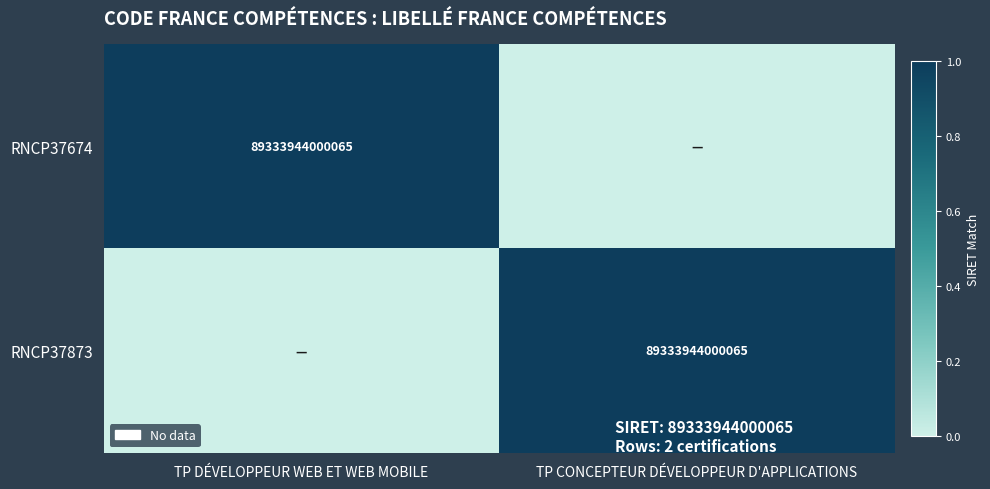

Is it true that RNCP37674 equals 89333944000065 at TP DÉVELOPPEUR WEB ET WEB MOBILE?

True